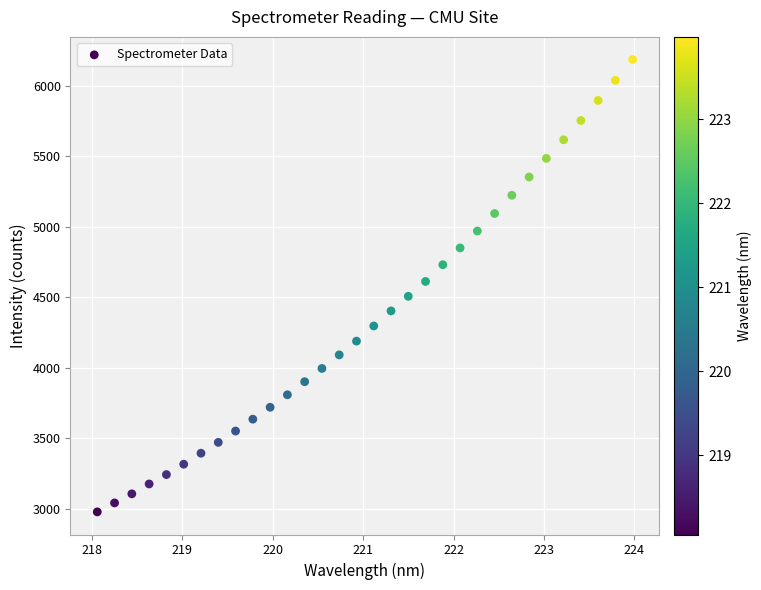

What is the range of Y values (max minus min)?

3208.5